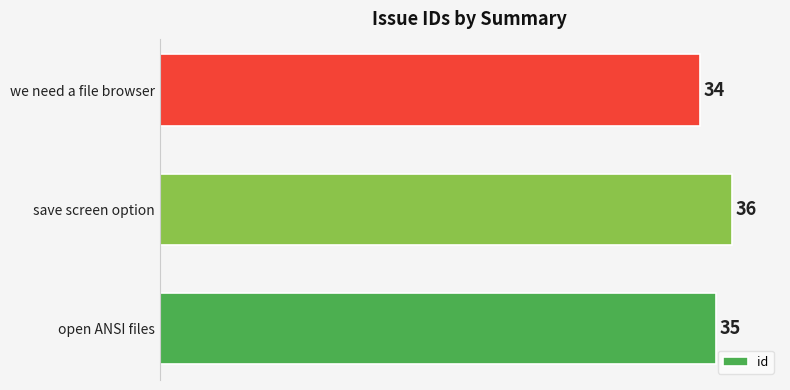

Which label corresponds to the smallest value in the chart?

we need a file browser